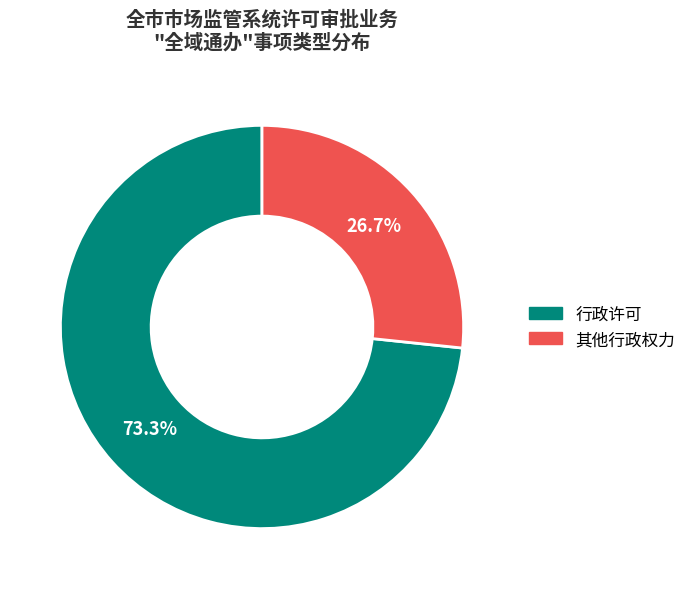

How many segments does this pie chart have?

2